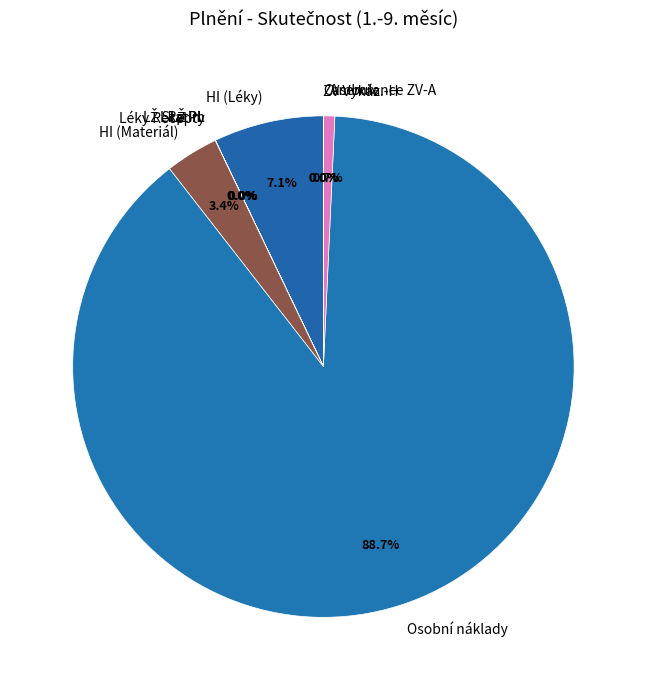

To the nearest percent, what percentage of the pie is HI (Léky)?

7%